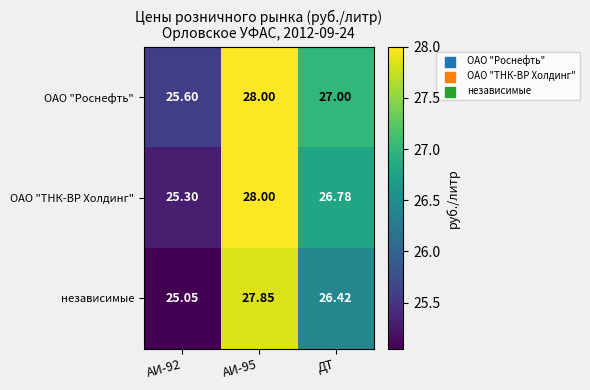

Is the value of ОАО "ТНК-ВР Холдинг" at ДТ greater than the value of ОАО "Роснефть" at ДТ?

No